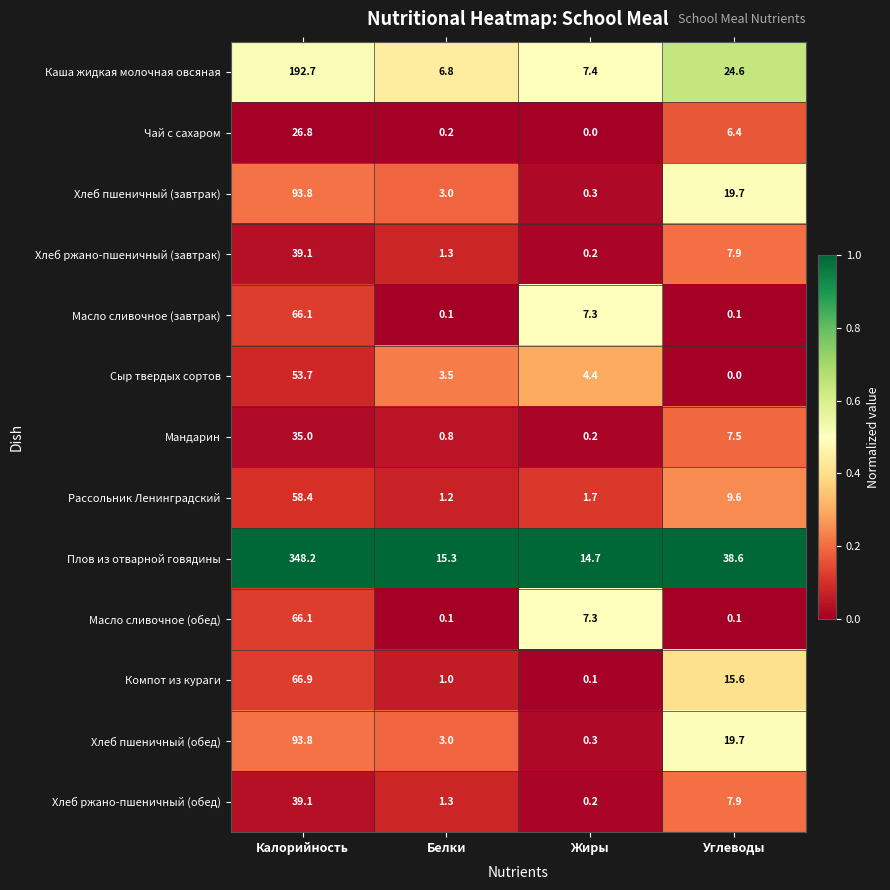

What is the sum of the Каша жидкая молочная овсяная values at Белки and Углеводы?

31.4